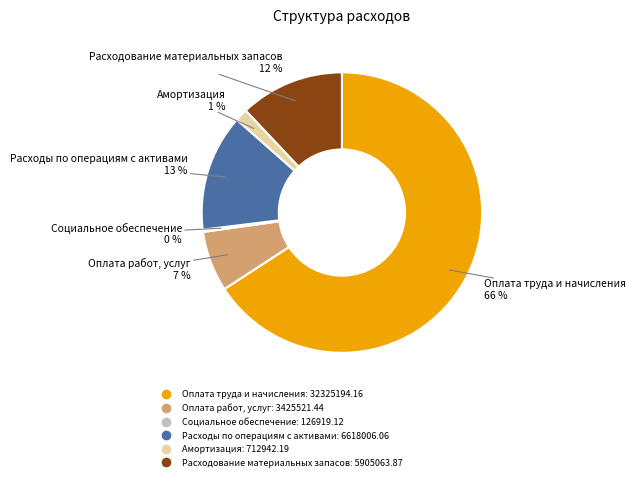

Do Расходование материальных запасов and Расходы по операциям с активами together represent more than half of the pie?

No